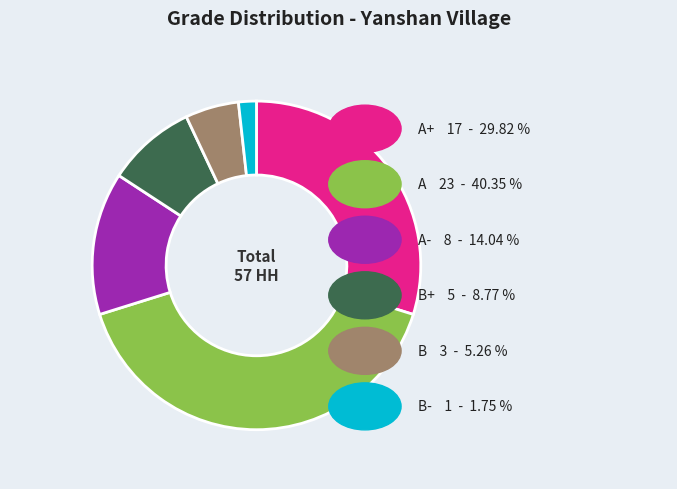

Between A- and B, which is larger?

A-